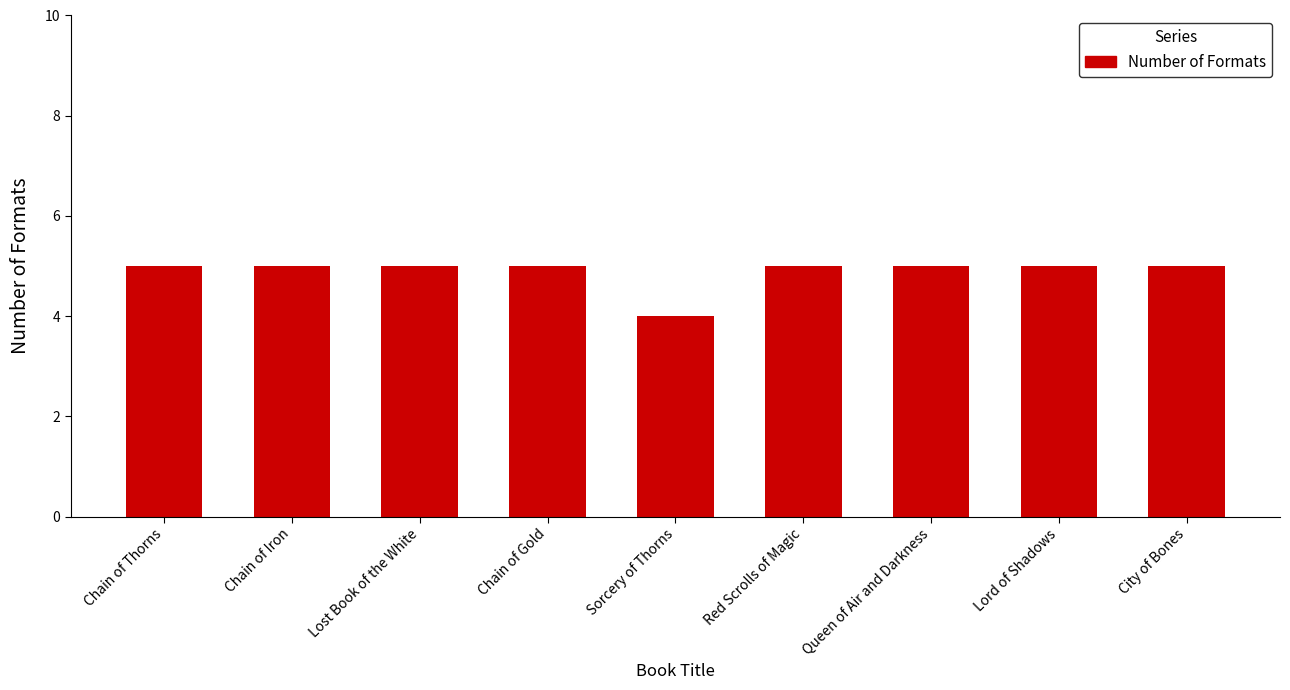

What position from the left is Chain of Iron?

2